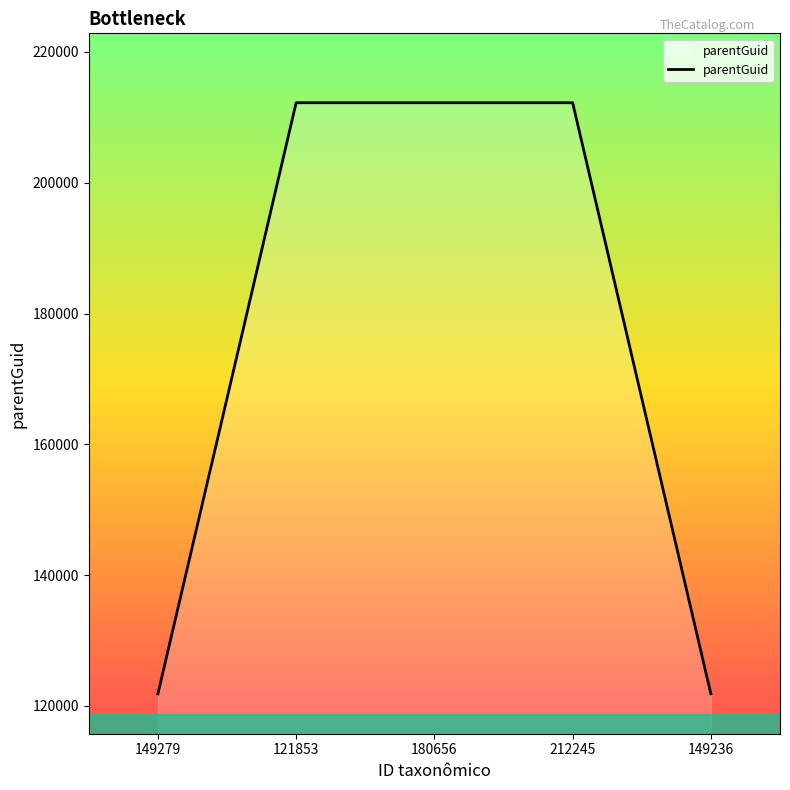

What is the ratio of the value at 121853 to the value at 180656?

1.0